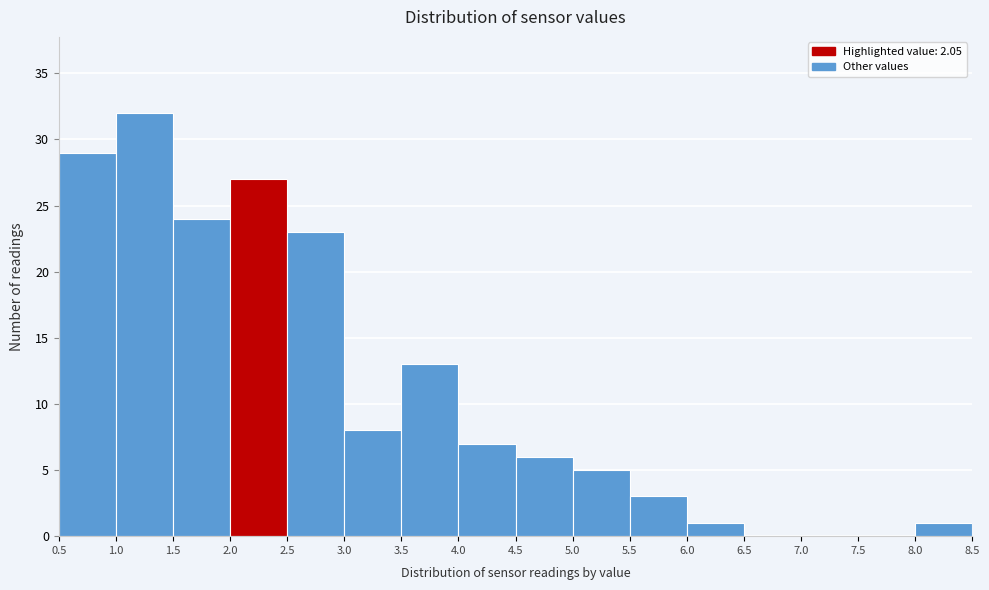

What is the height of the bar covering 4.5 to 5.0 on the x-axis? The values are not printed on the chart, so give them approximately, as read against the axis.

6